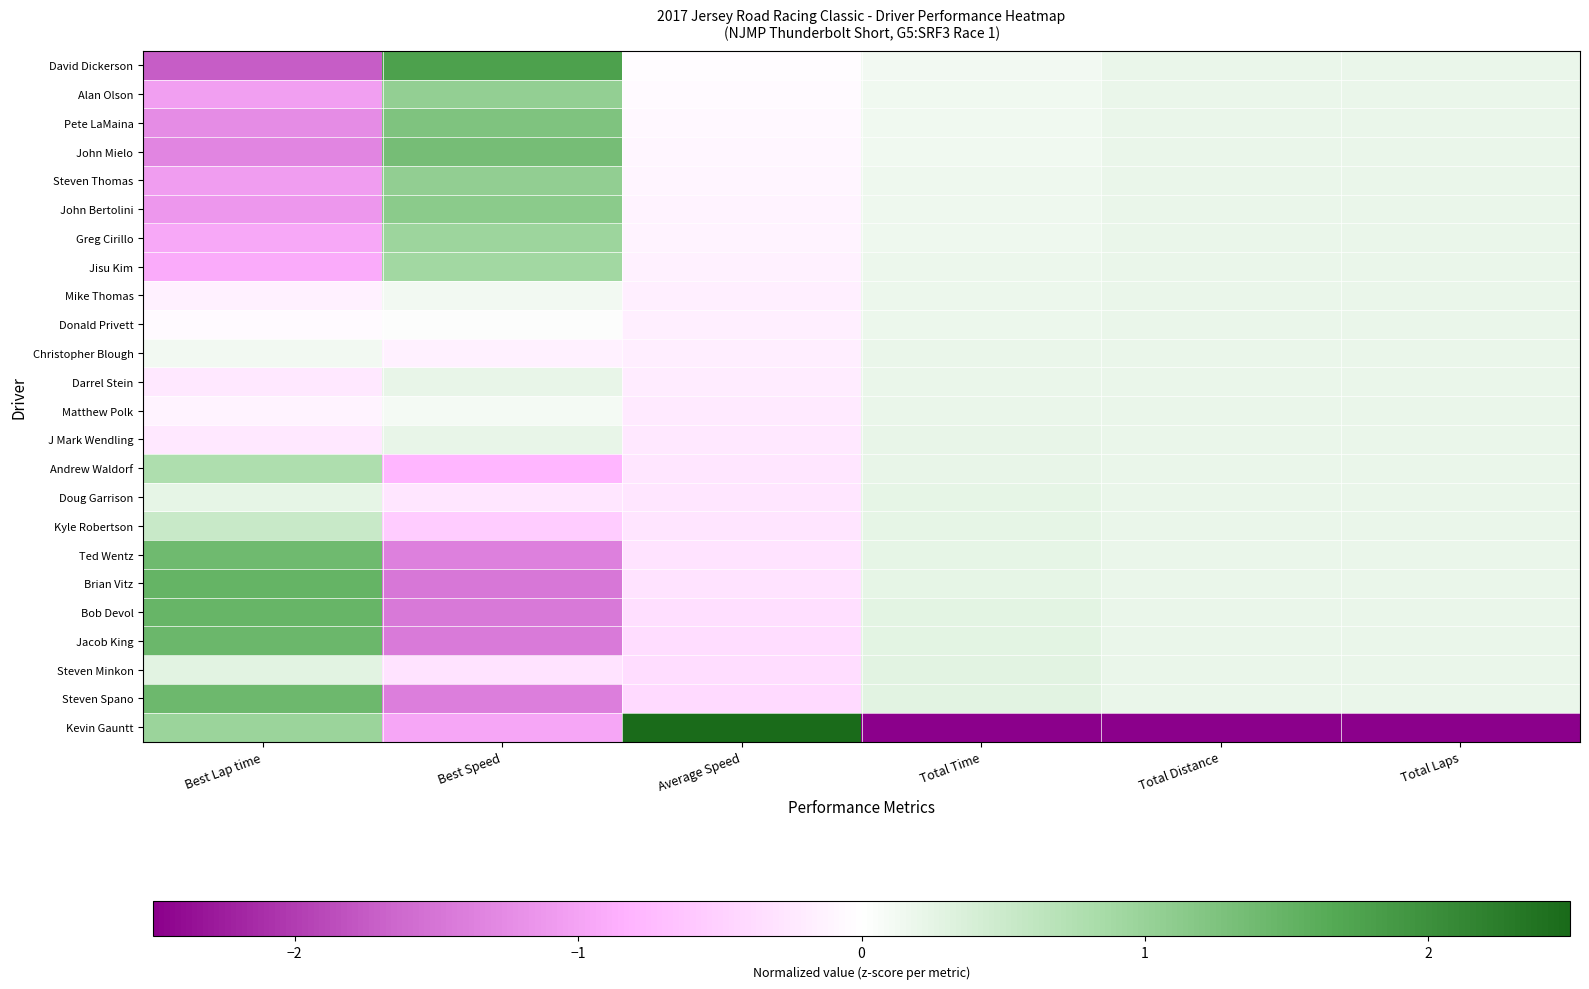

Which series has the largest range (max minus min)?

Kevin Gauntt